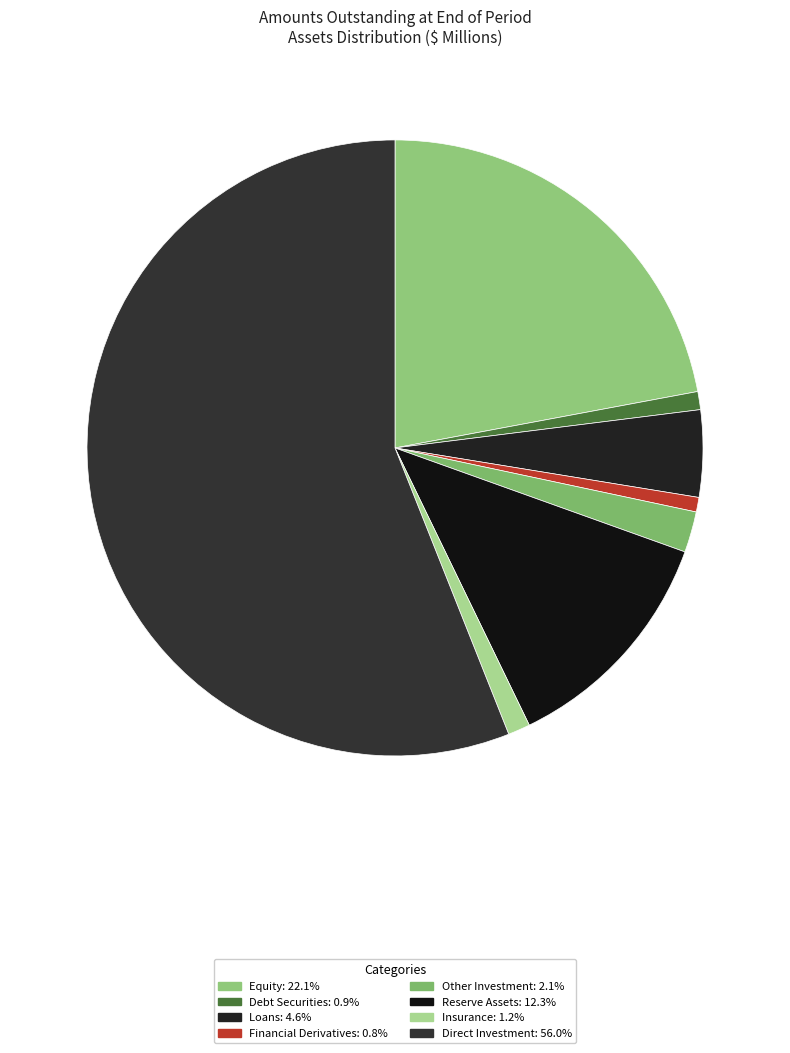

How many slices are in this pie chart?

8